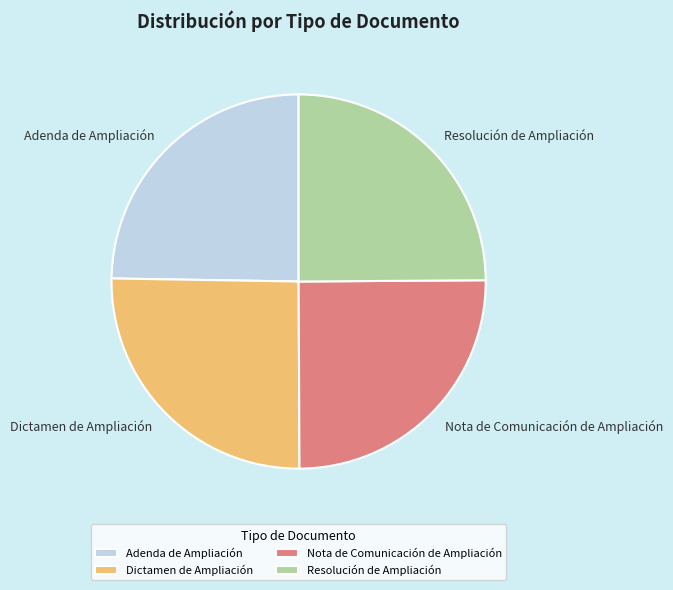

Does any single category account for the majority?

No